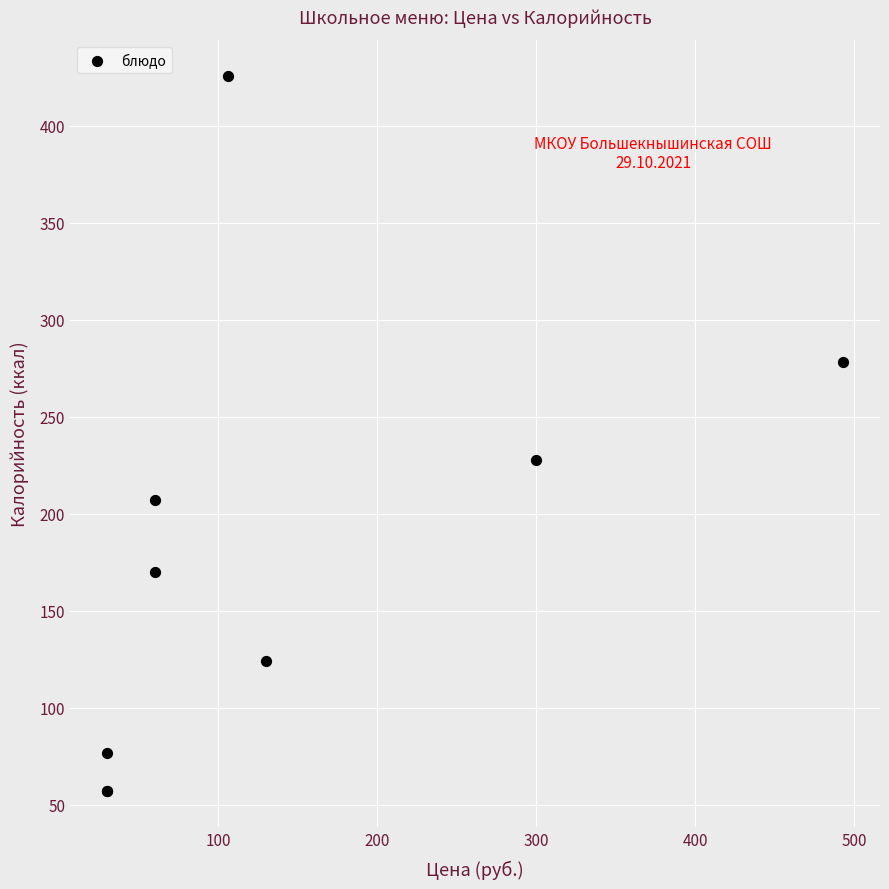

What Y value in the scatter plot is closest to 241?

227.8